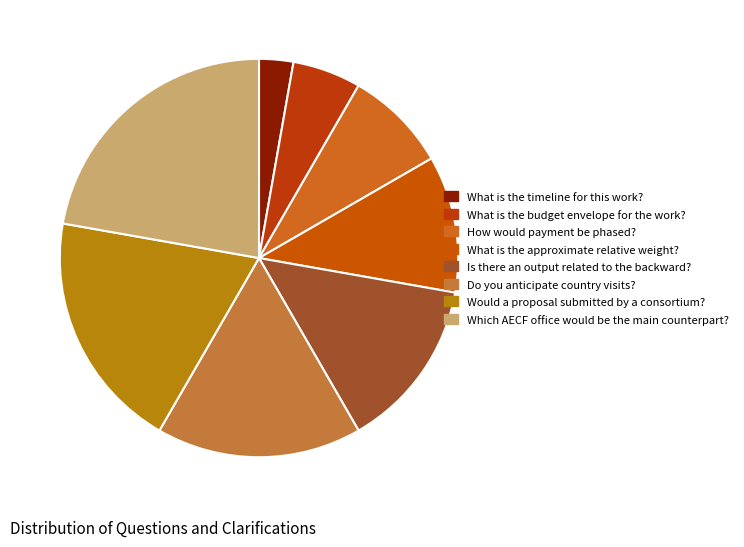

Combined, what portion of the pie is What is the timeline for this work? and Which AECF office would be the main counterpart??

25.0%